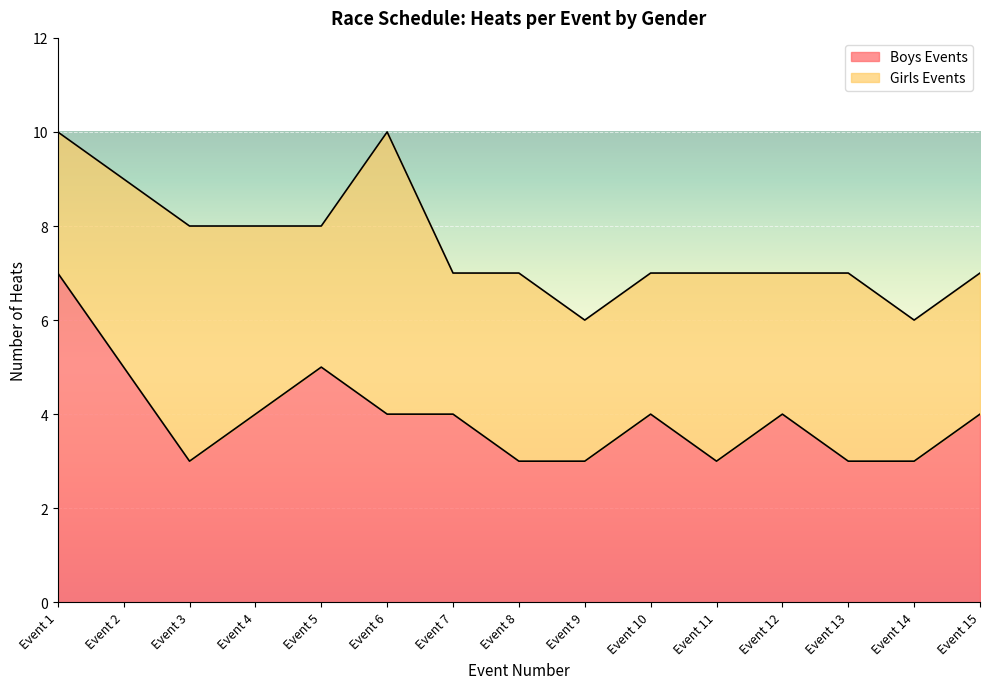

What is the lowest value of the Boys Events series?

3